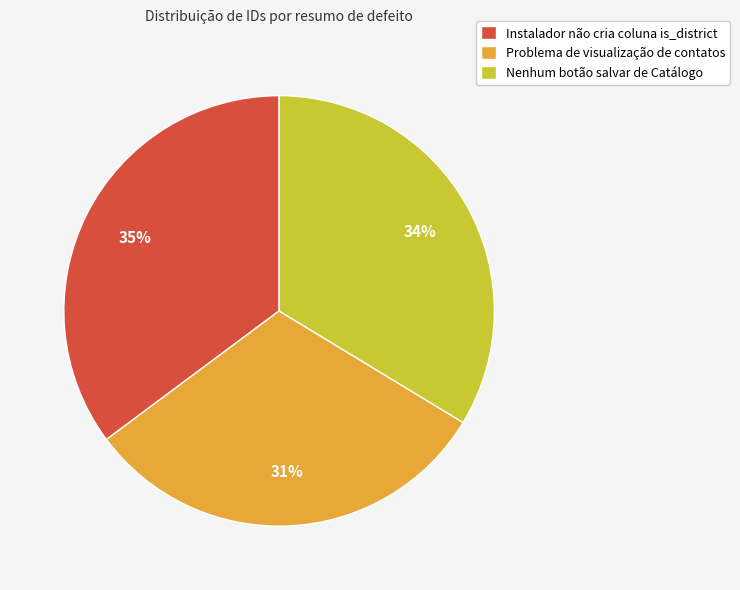

Approximately how many times larger is the value at Instalador não cria coluna is_district compared to Problema de visualização de contatos?

1.1